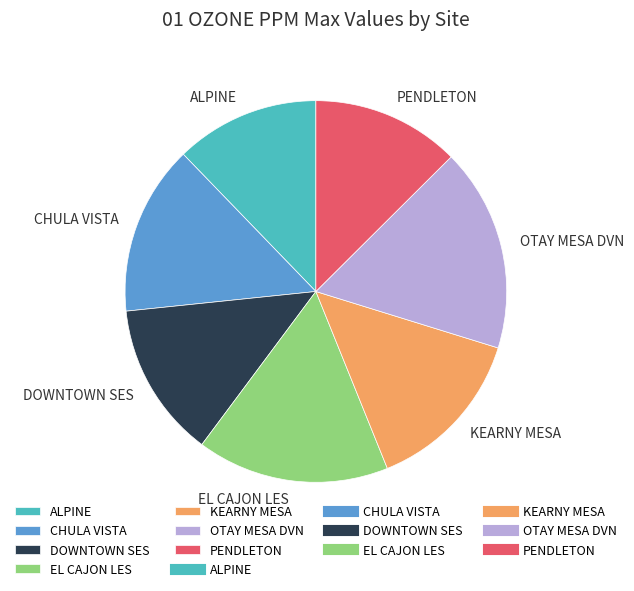

Do PENDLETON and KEARNY MESA together represent more than half of the pie?

No